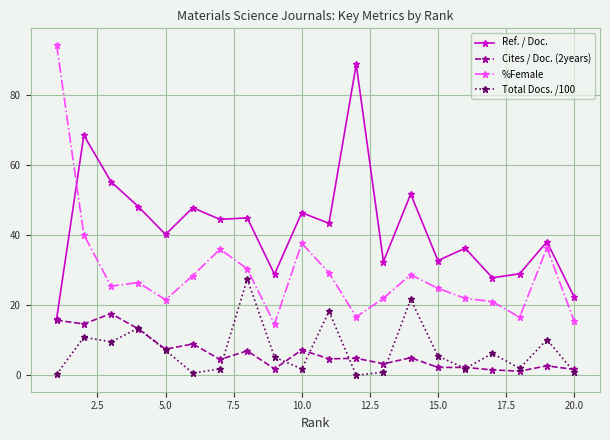

True or false: Total Docs. /100 and %Female cross at least once.

False